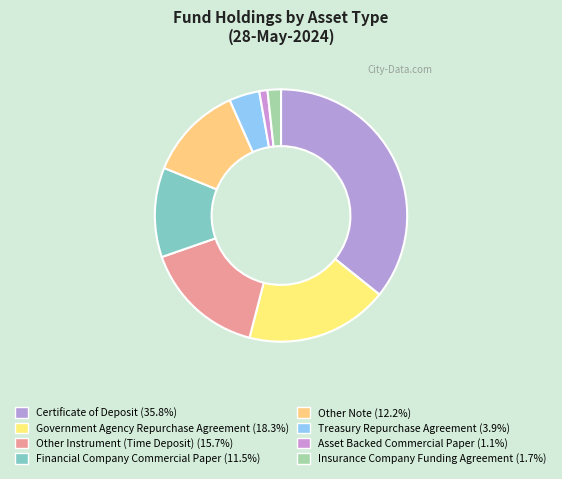

Is there a majority slice in this chart?

No